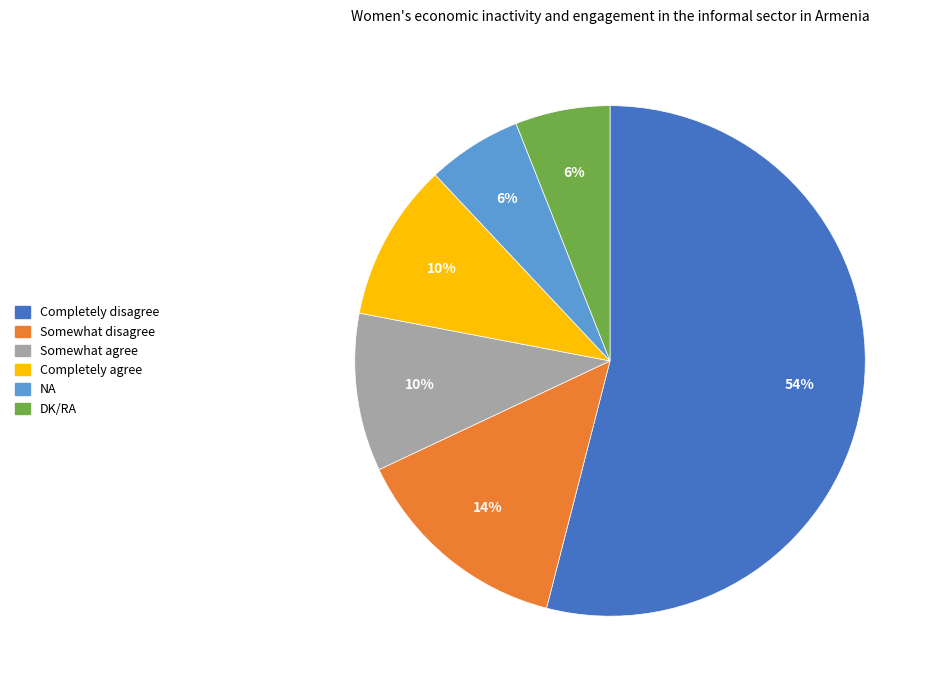

Does Completely agree account for over 50% of the chart?

No